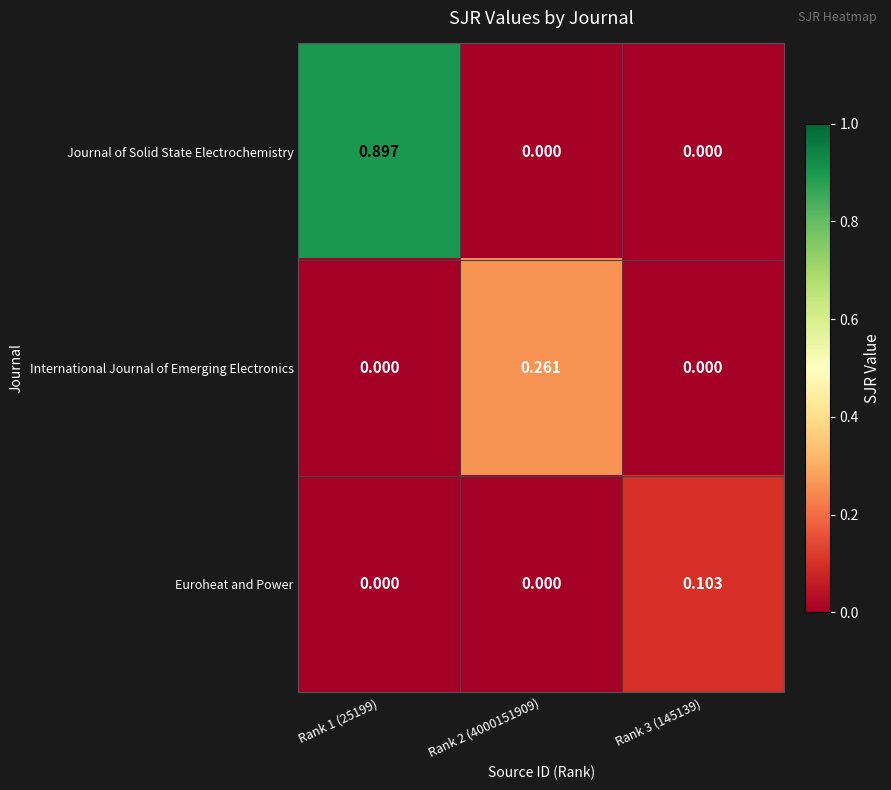

Which series changed the most between Rank 2 (4000151909) and Rank 3 (145139)?

International Journal of Emerging Electronics